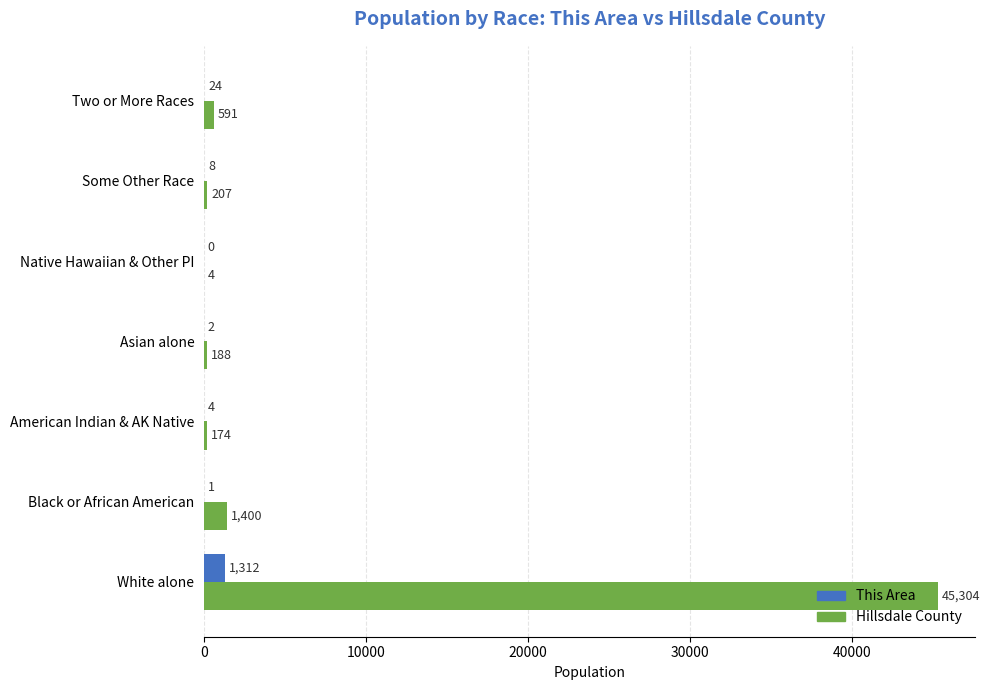

What is the sum of all Hillsdale County values?

47868